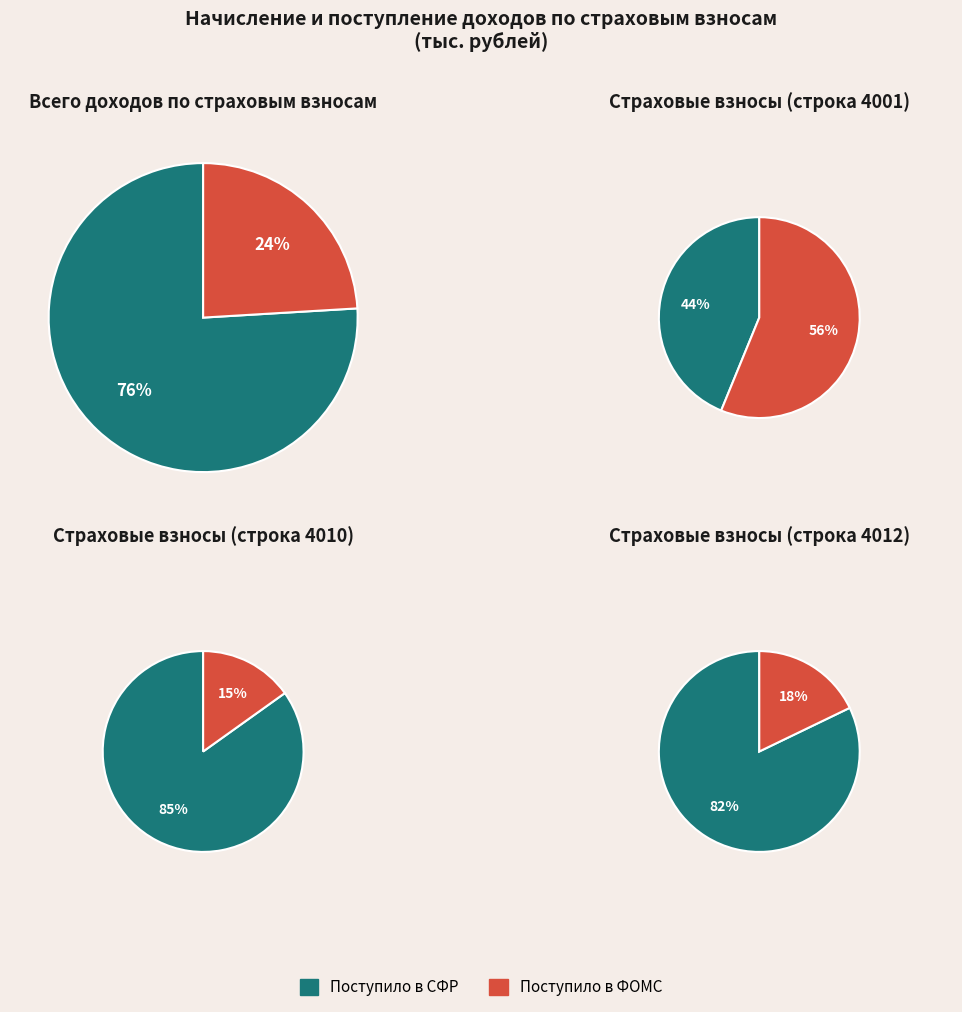

True or false: 1 accounts for 24% of the total.

True